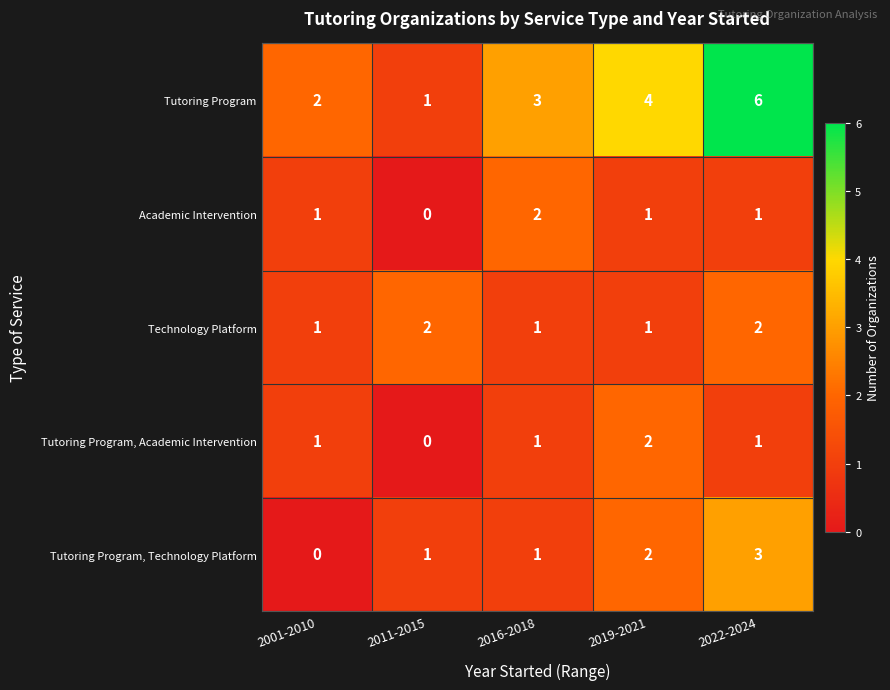

What is the total value across all series at 2001-2010?

5